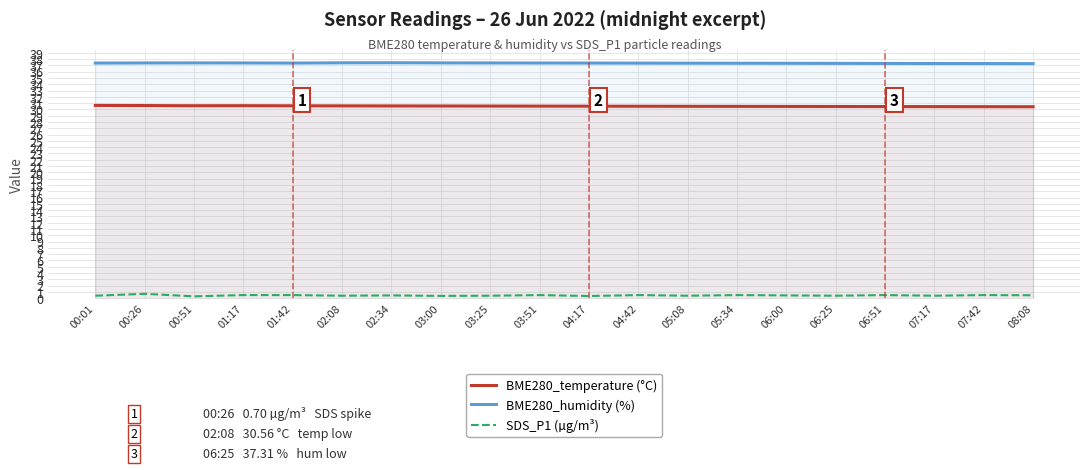

What is the spread (max minus min) of values at 04:42?

36.9